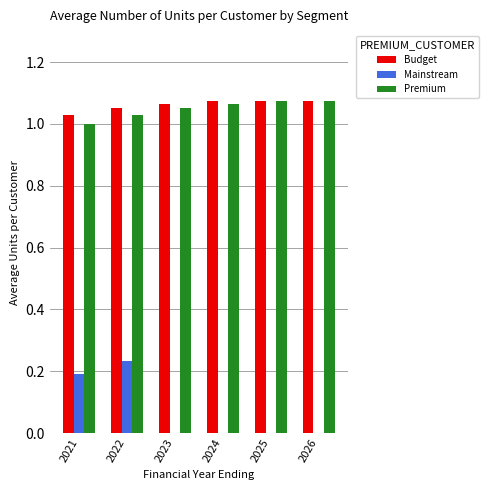

Which series has the widest spread of values?

Mainstream